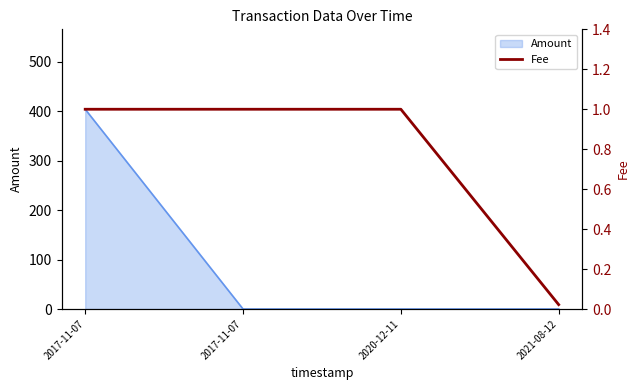

At which label is the value closest to 0?

2021-08-12